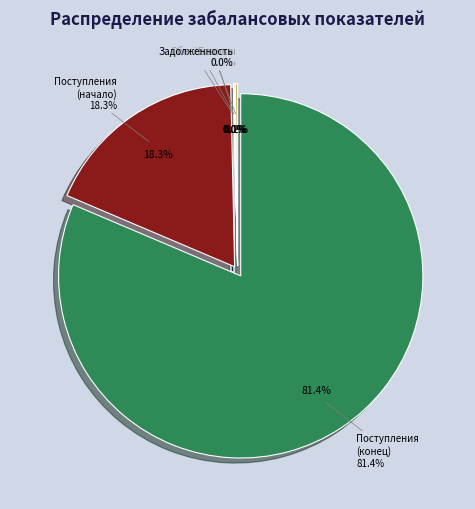

Combined, what portion of the pie is Бланки строгой отчетности and Обеспечение исполнения обязательств?

0.1%